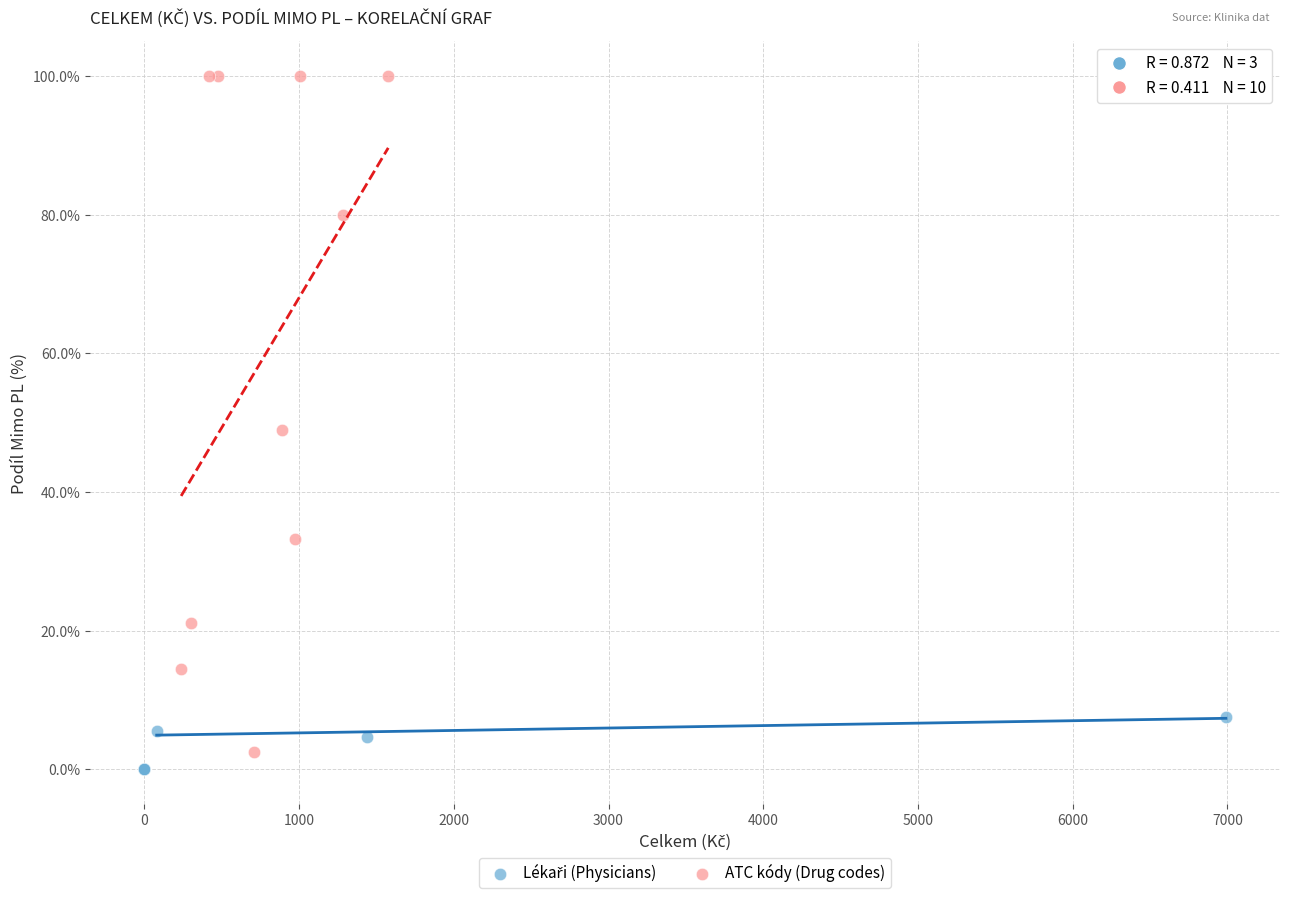

Which series contains the highest Y value?

ATC kódy (Drug codes)